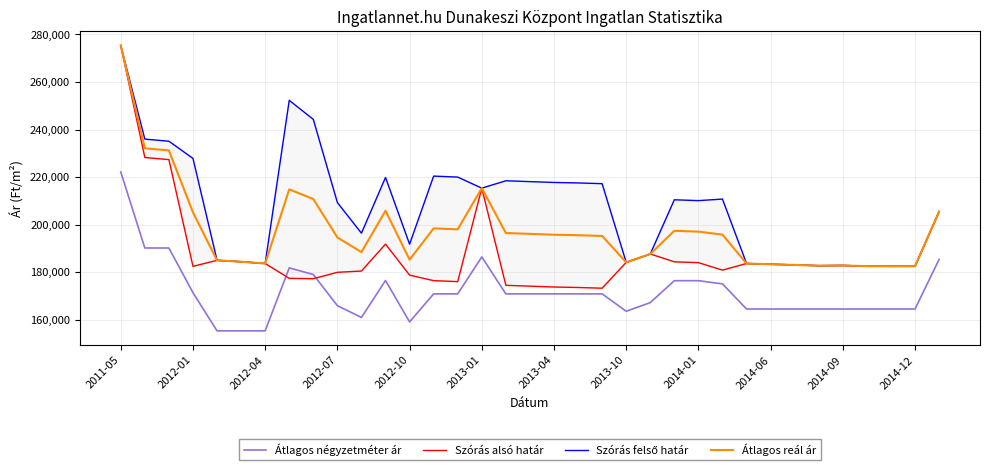

True or false: Átlagos négyzetméter ár and Átlagos reál ár intersect in this chart.

False